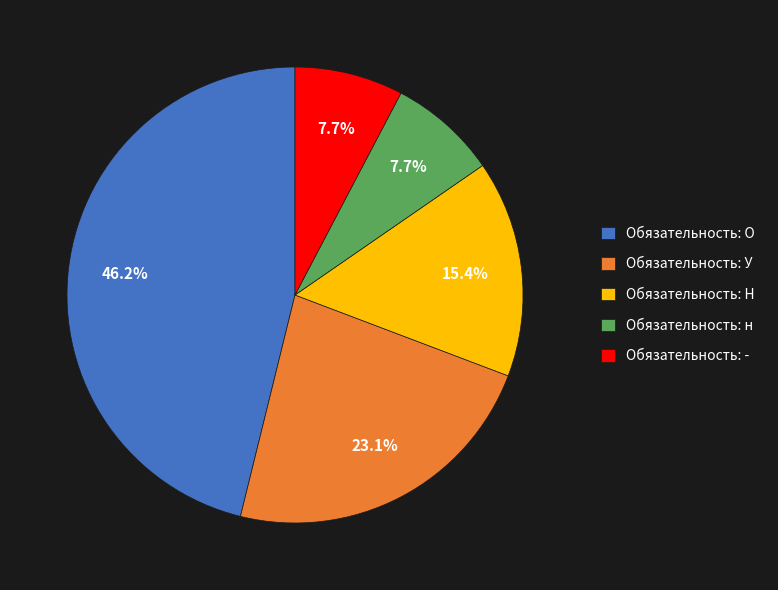

Count the number of slices in the pie.

5